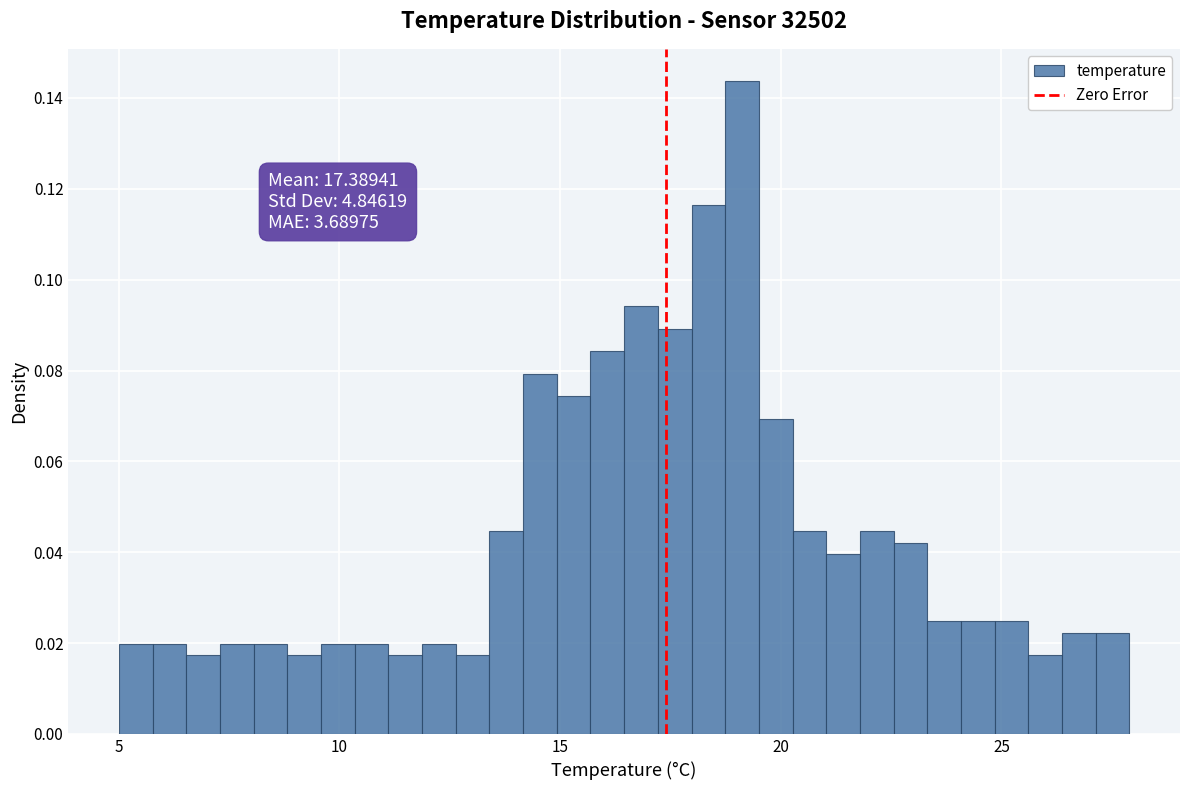

Read against the x-axis, roughly where is the centre of the tallest bar?

19.0